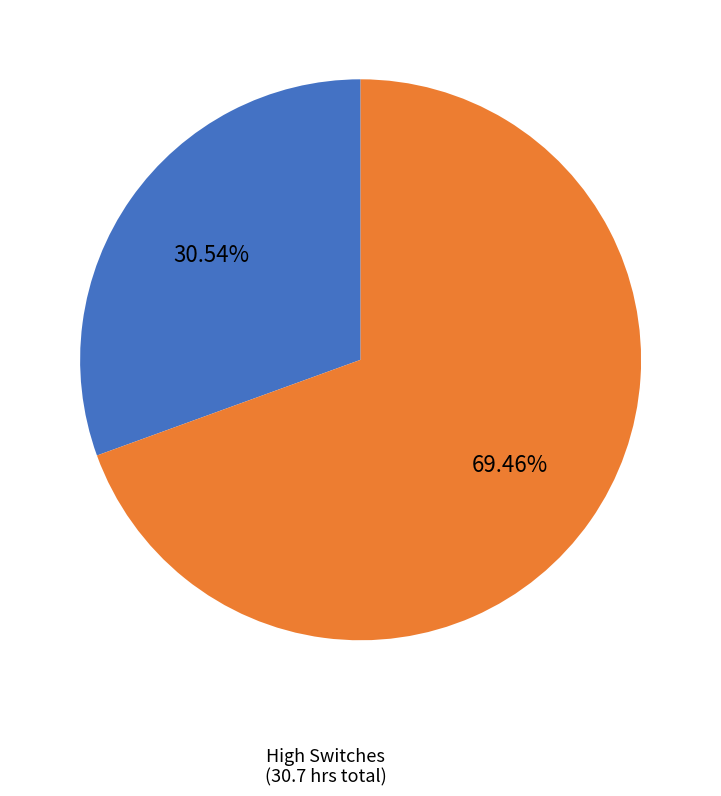

Is there a majority slice in this chart?

Yes